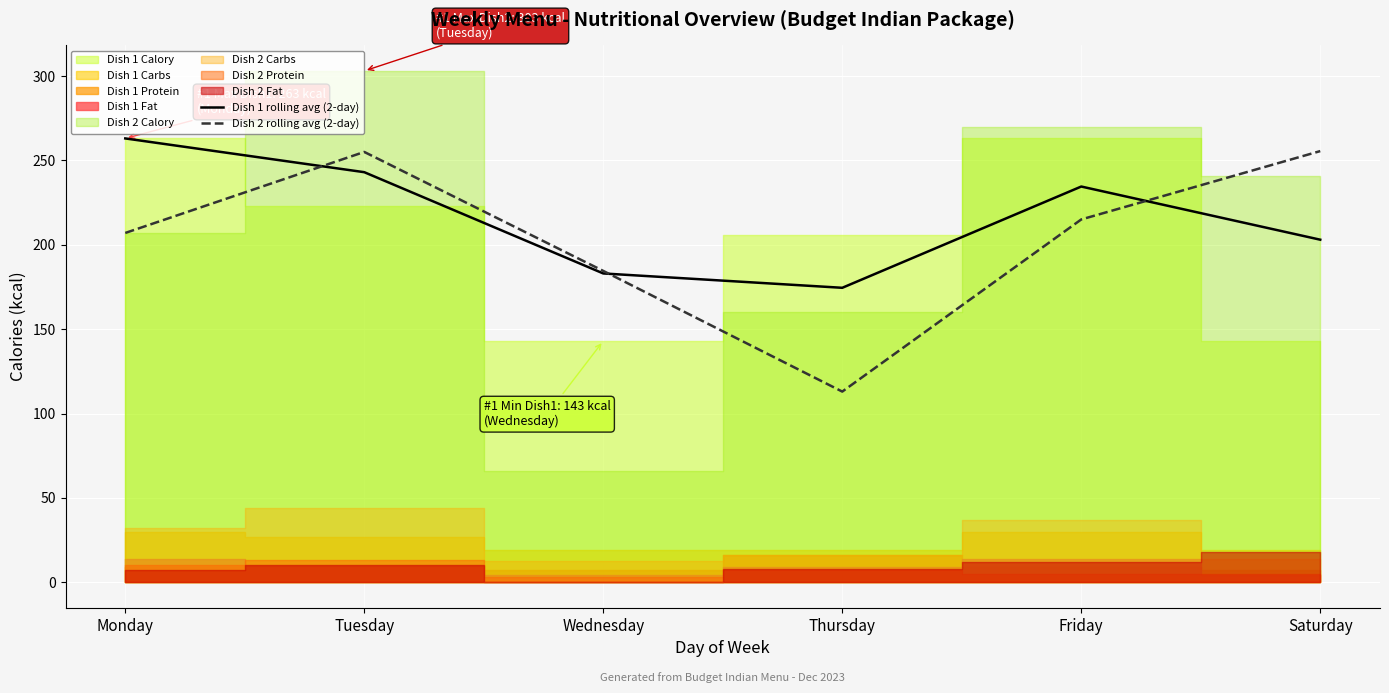

True or false: Dish 1 rolling avg (2-day) has a value of 407.3 at Friday.

False